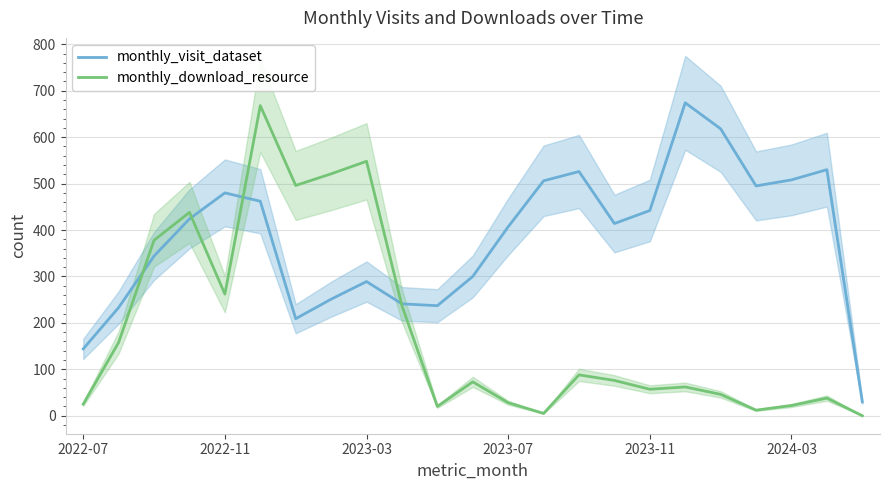

What are all the series names shown in the legend?

monthly_visit_dataset, monthly_download_resource